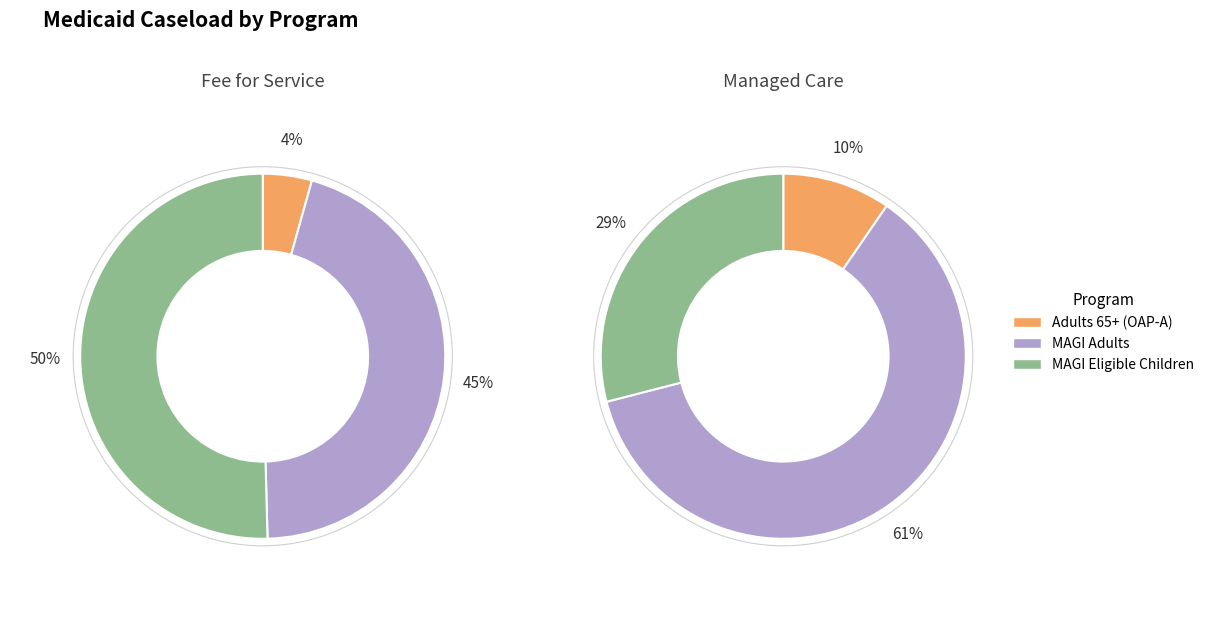

True or false: Managed Care accounts for 1% of the total.

False